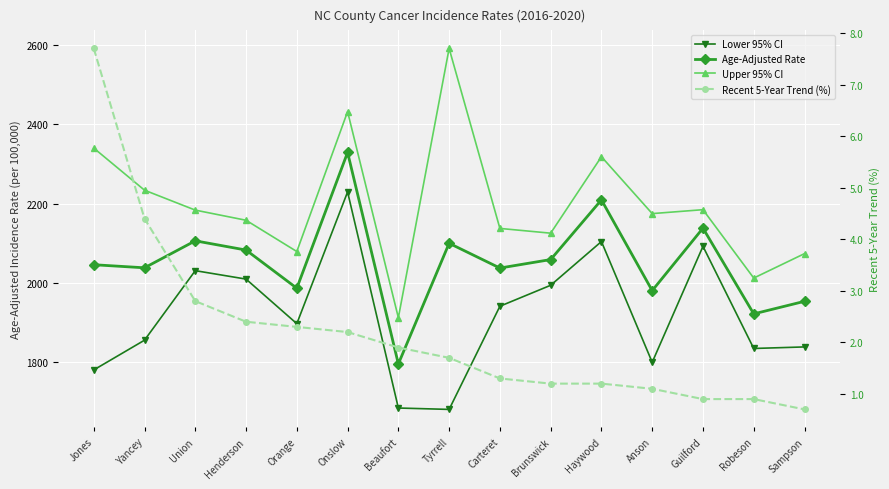

Which series has the largest total across all categories?

Upper 95% CI